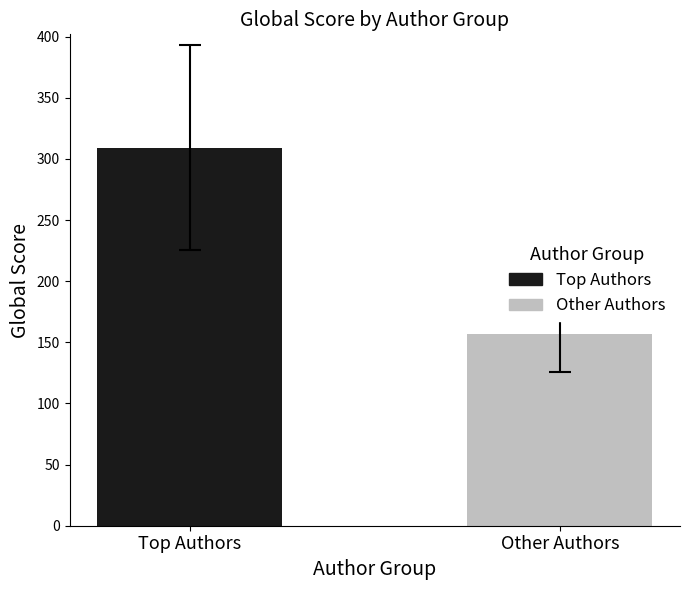

How many bars are there in total?

2